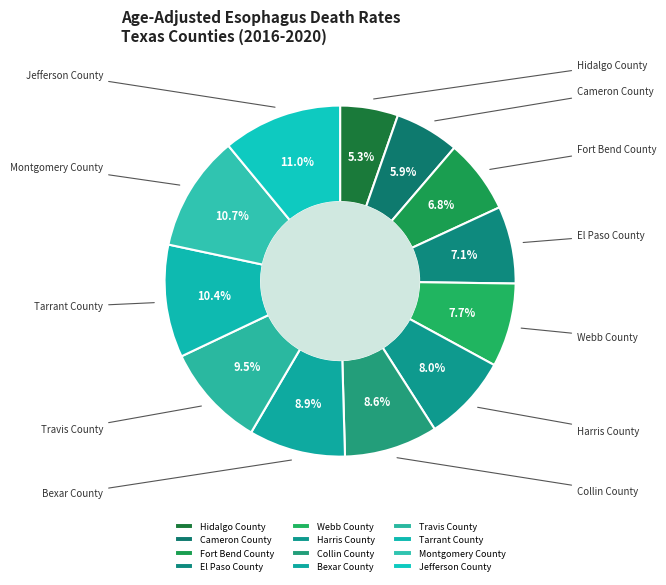

What is the ratio of the value at Cameron County to the value at Montgomery County?

0.6